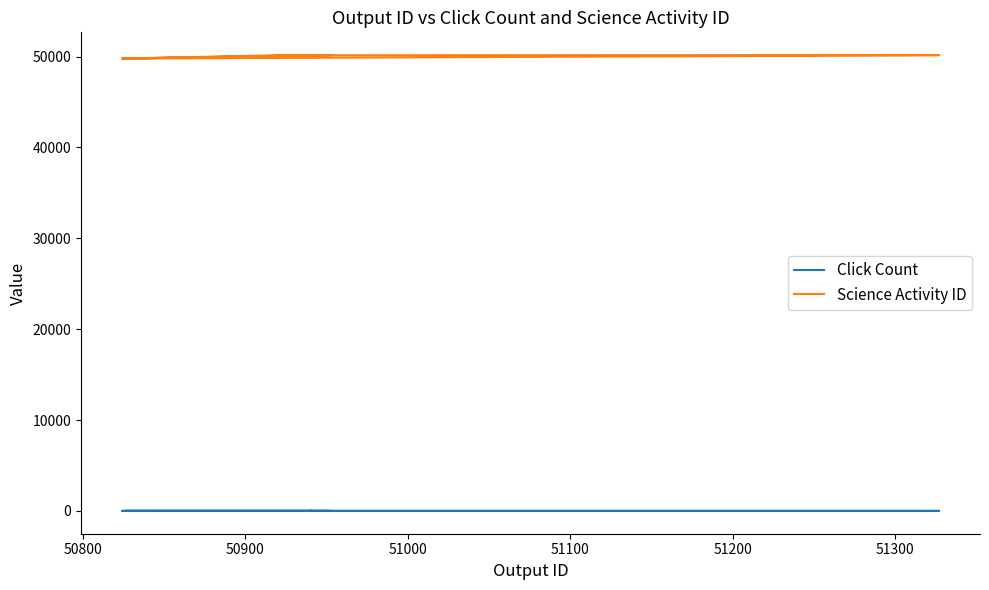

Which label corresponds to the smallest value in the chart?

51300